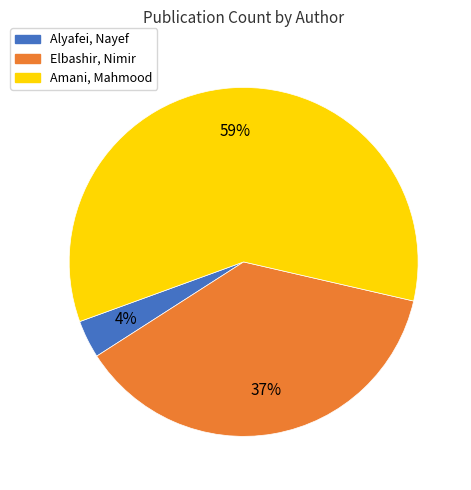

Do Elbashir, Nimir and Alyafei, Nayef together represent more than half of the pie?

No